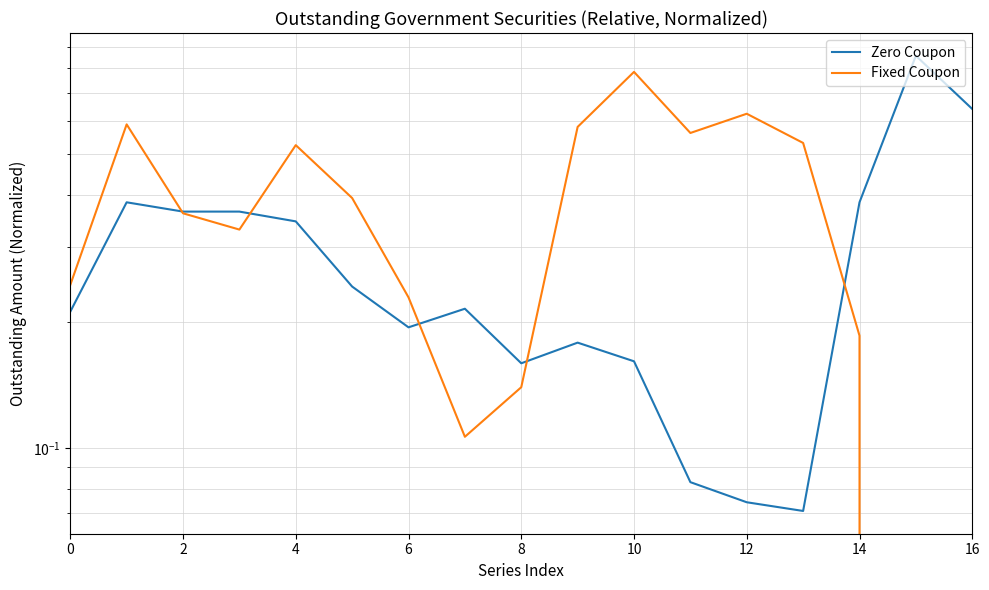

The Fixed Coupon series shows 0.1 at 6. True or false?

False